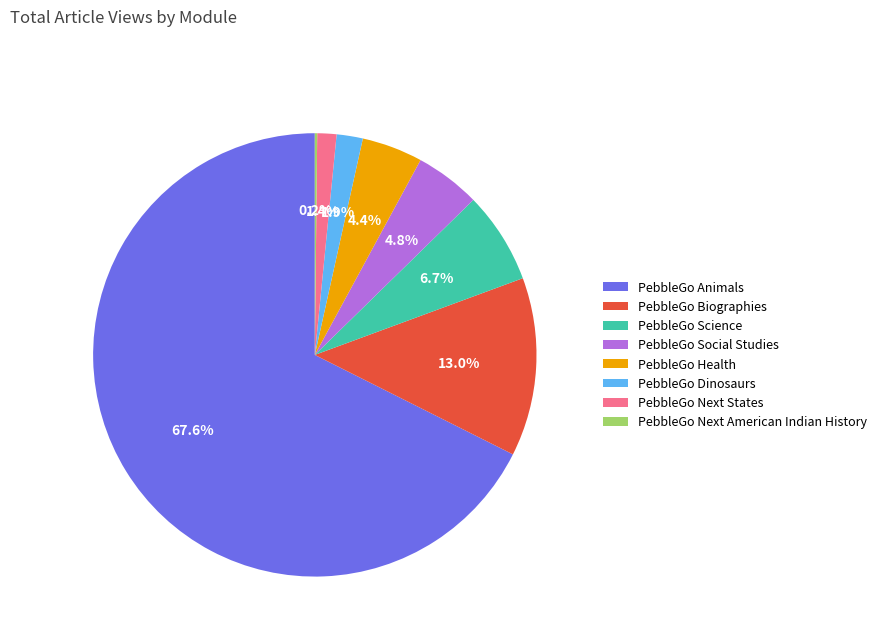

Do PebbleGo Health and PebbleGo Next States together represent more than half of the pie?

No